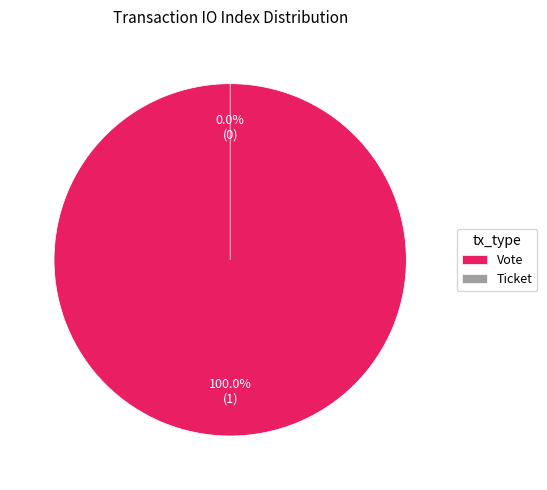

What is the majority slice?

Vote